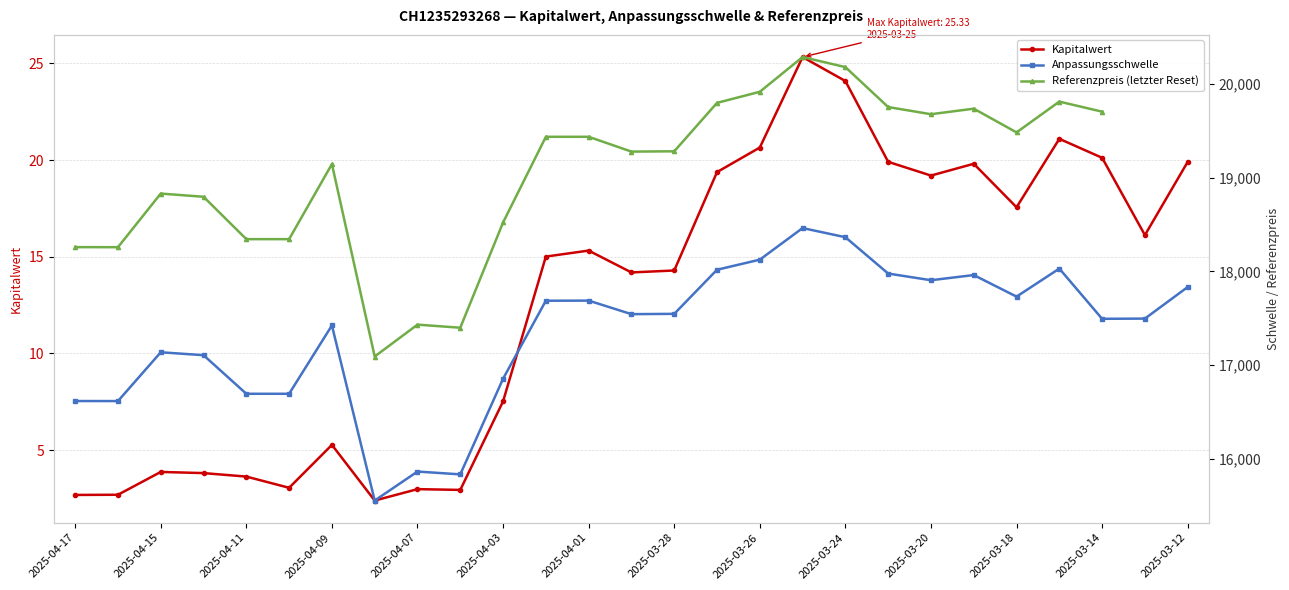

True or false: Referenzpreis (letzter Reset) and Kapitalwert cross at least once.

False